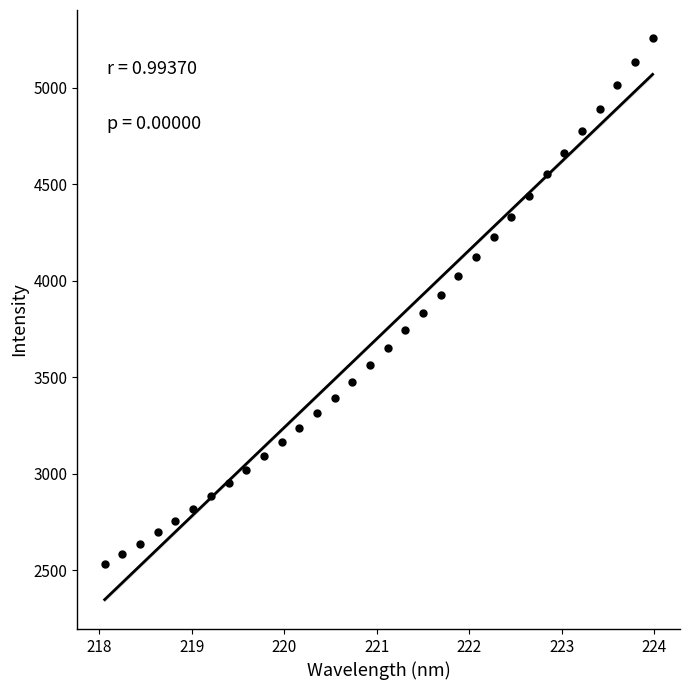

What is the range of X values (max minus min)?

5.9